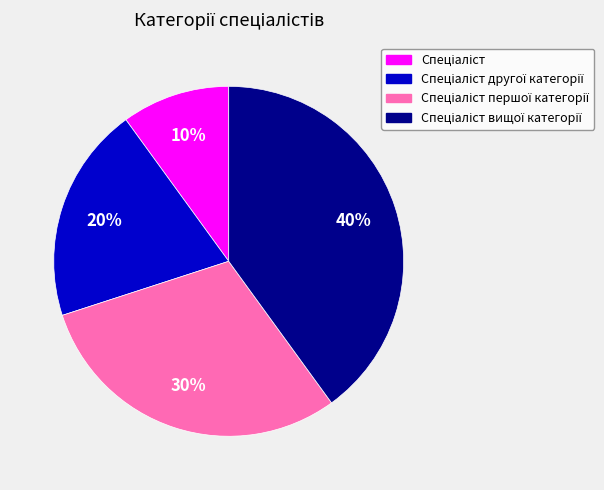

Is there a majority slice in this chart?

No